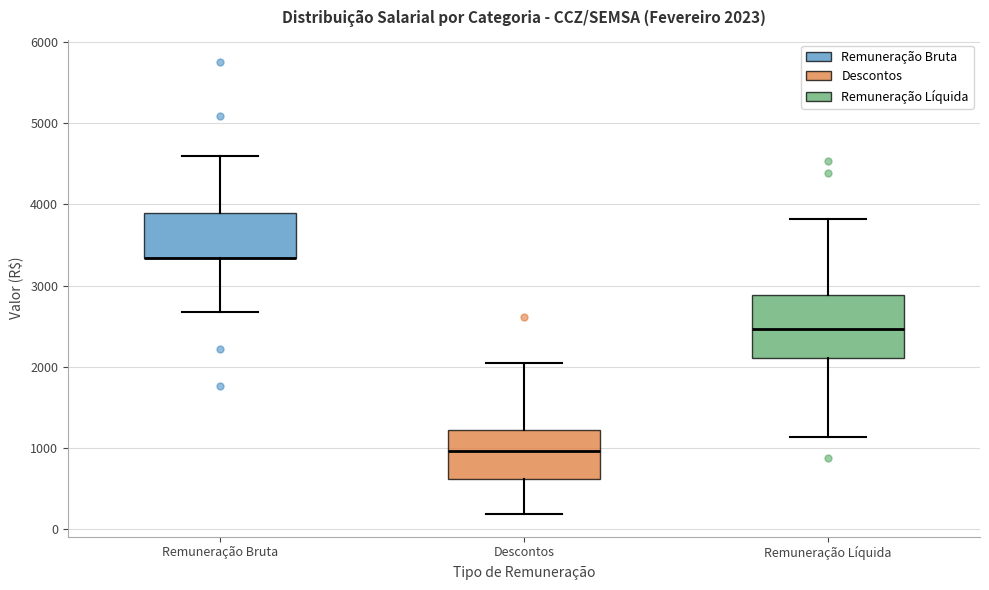

Comparing the boxes themselves (not the whiskers), which one is the tallest?

Remuneração Líquida